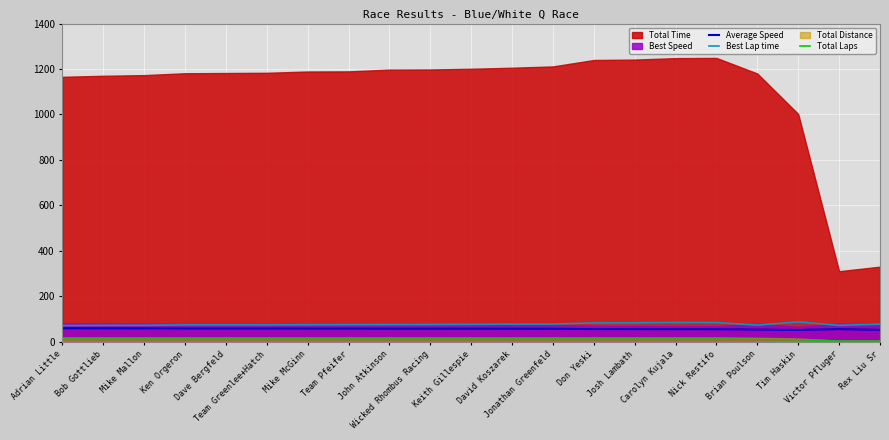

What is the average value of the Best Lap time series?

77.0